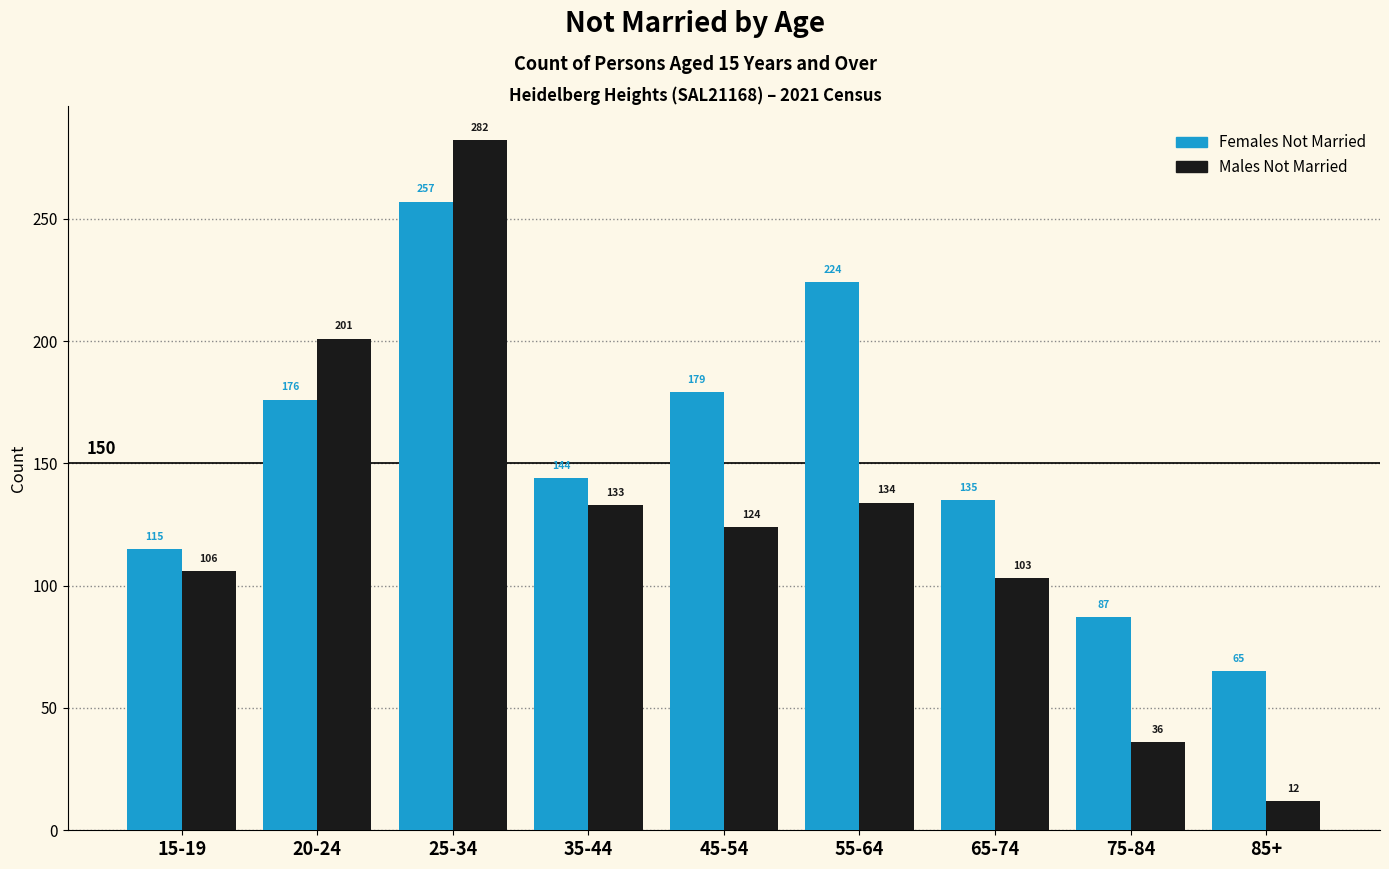

Reading left to right, transcribe all the data shown in this chart.

Females Not Married: 15-19=115	20-24=176	25-34=257	35-44=144	45-54=179	55-64=224	65-74=135	75-84=87	85+=65
Males Not Married: 15-19=106	20-24=201	25-34=282	35-44=133	45-54=124	55-64=134	65-74=103	75-84=36	85+=12